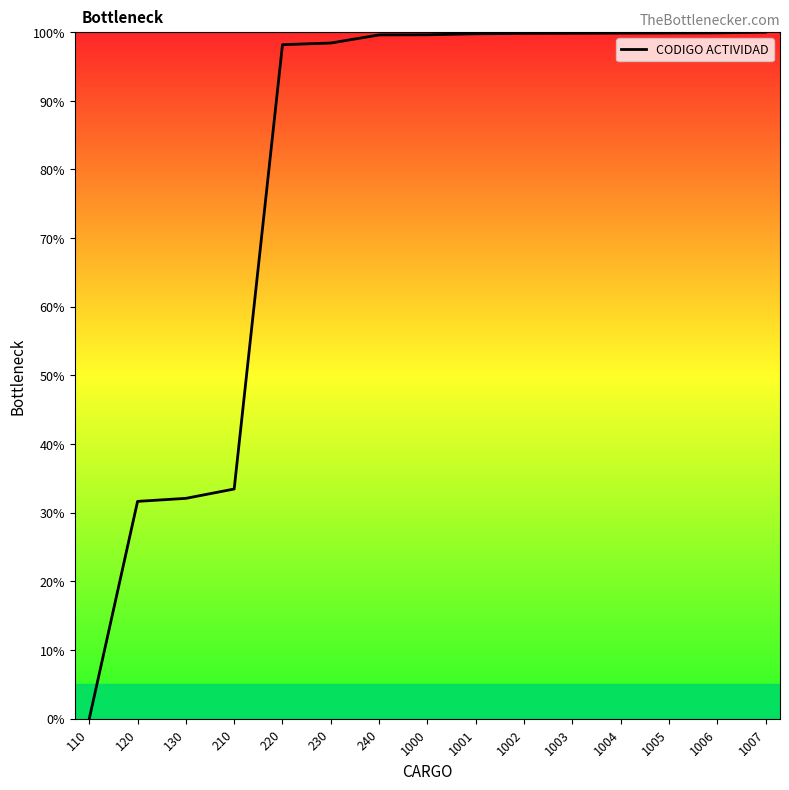

Read the value at 1002.

99.8